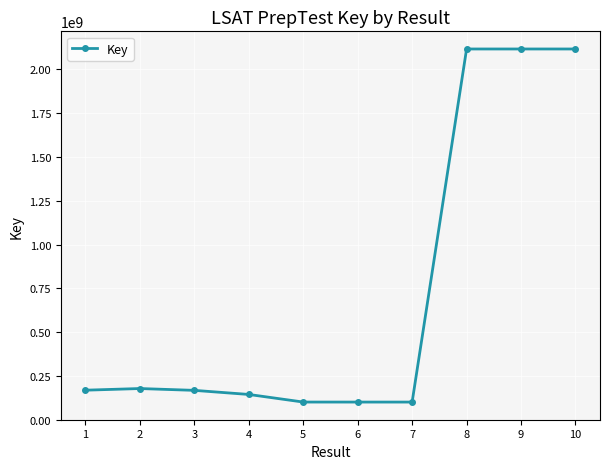

What is the change in value from 3 to 5?

-66776908